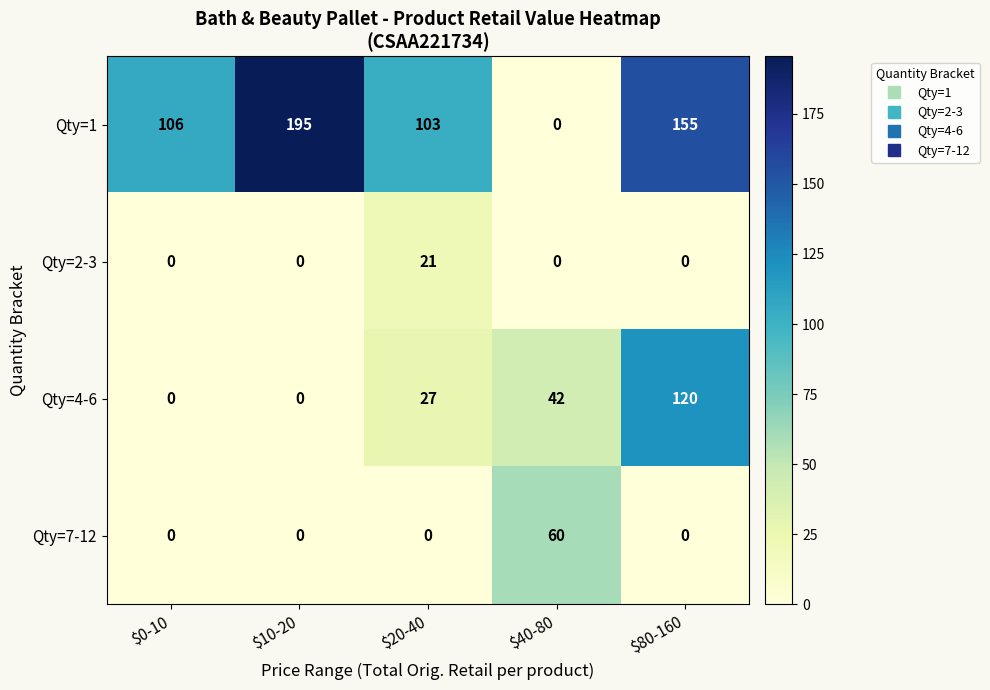

What is the difference between the maximum and second lowest values in the Qty=1 series?

92